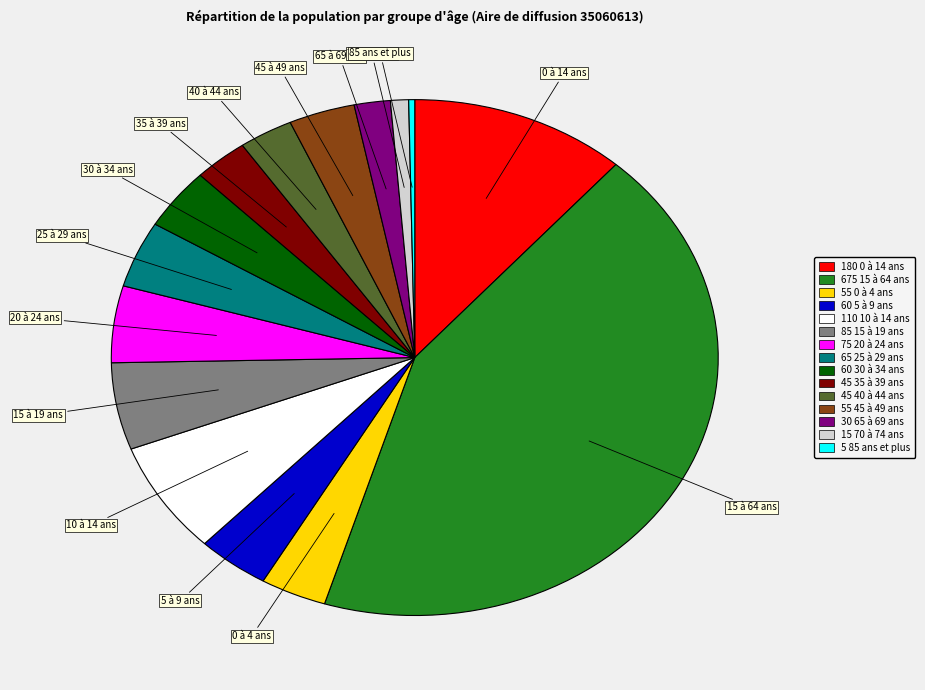

Is there a majority slice in this chart?

No